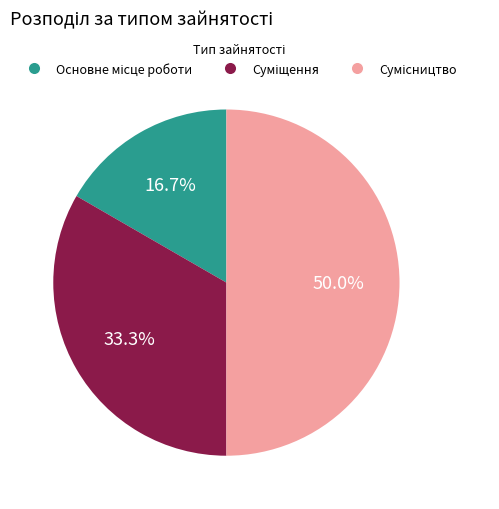

How many segments does this pie chart have?

3